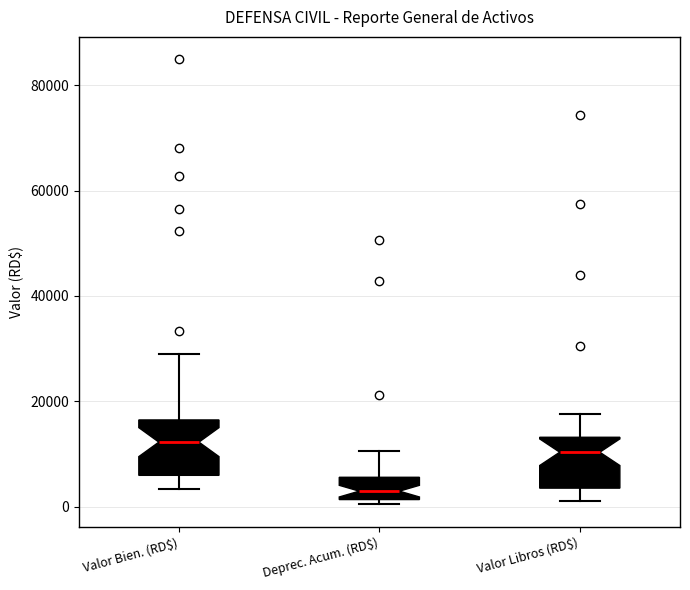

Where does the lower whisker of the box for Valor Libros (RD$) end on the y-axis? The values are not printed on the chart, so give them approximately, as read against the axis.

0